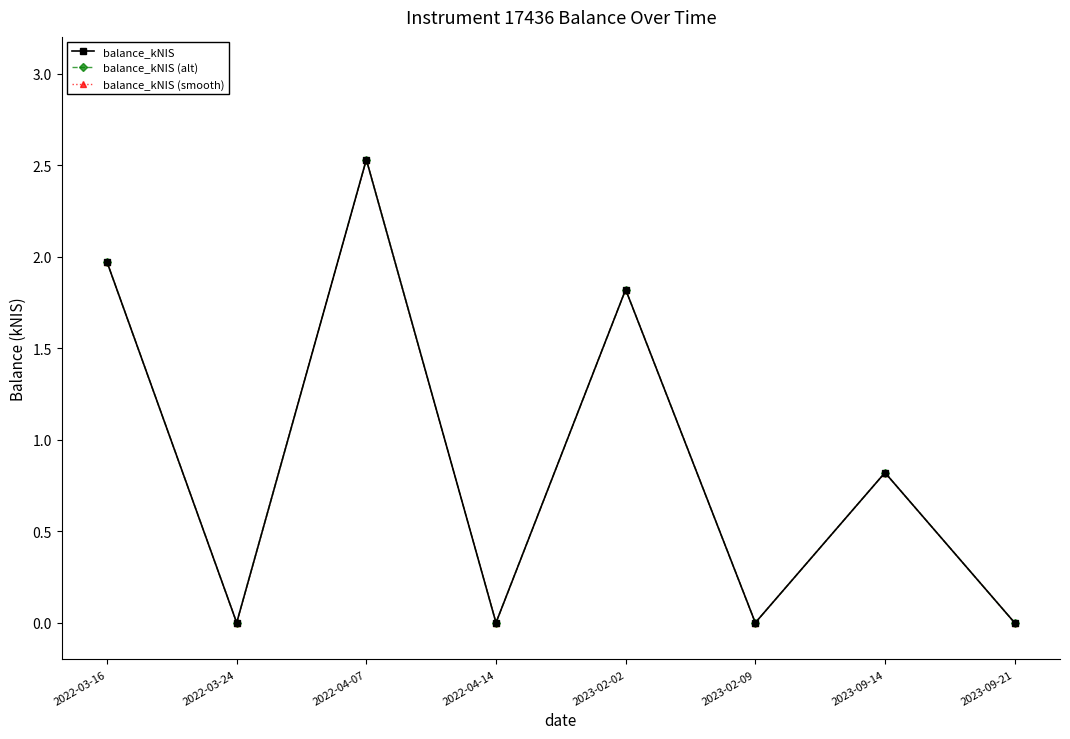

Is this an area chart (filled region under the line)?

No